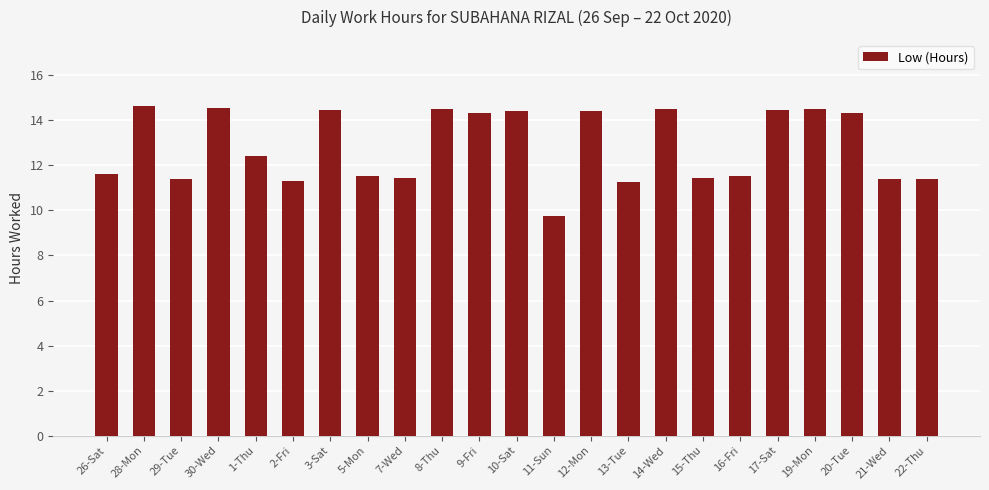

What is the change in value from 16-Fri to 17-Sat?

+3.0